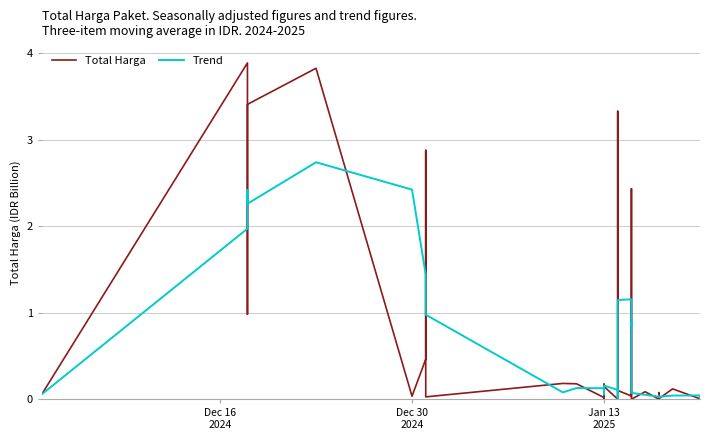

How many times do Trend and Total Harga cross each other?

22